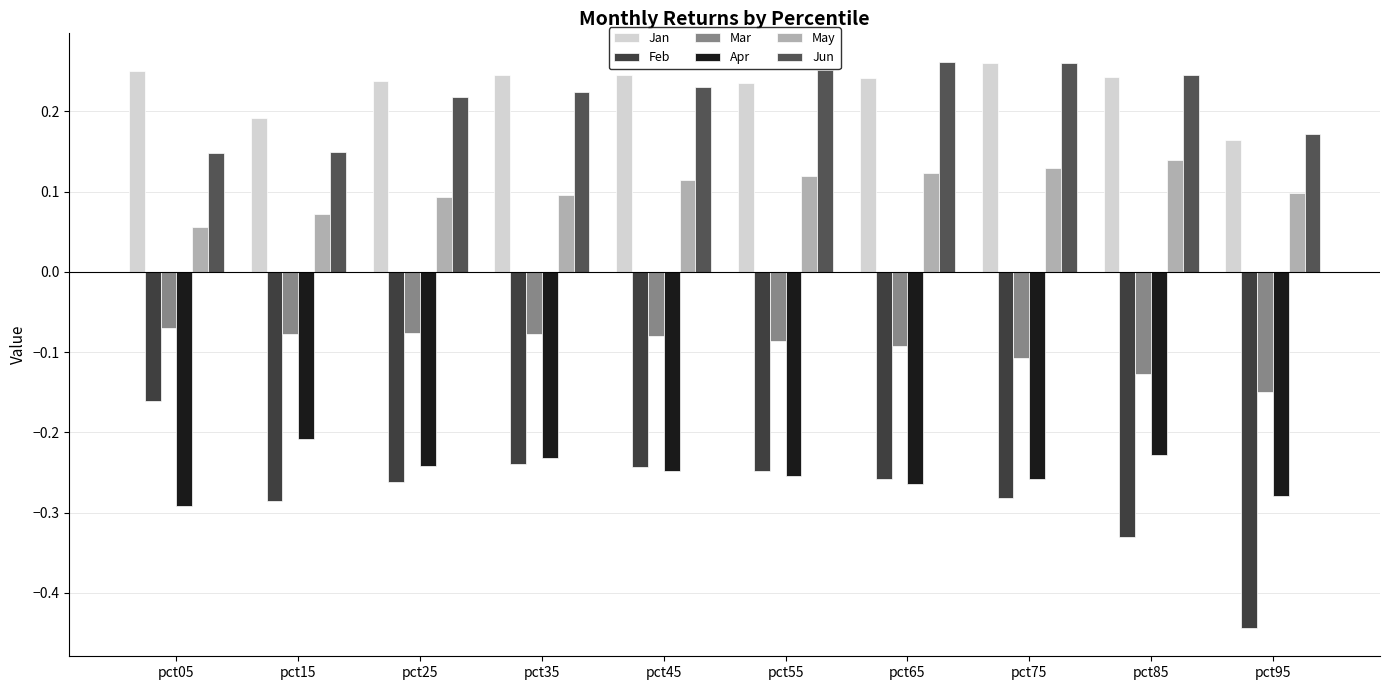

Reading left to right, what are all the values shown in this chart?

Jan: 0.3	0.2	0.2	0.2	0.2	0.2	0.2	0.3	0.2	0.2
Feb: -0.2	-0.3	-0.3	-0.2	-0.2	-0.2	-0.3	-0.3	-0.3	-0.4
Mar: -0.1	-0.1	-0.1	-0.1	-0.1	-0.1	-0.1	-0.1	-0.1	-0.1
Apr: -0.3	-0.2	-0.2	-0.2	-0.2	-0.3	-0.3	-0.3	-0.2	-0.3
May: 0.1	0.1	0.1	0.1	0.1	0.1	0.1	0.1	0.1	0.1
Jun: 0.1	0.1	0.2	0.2	0.2	0.3	0.3	0.3	0.2	0.2